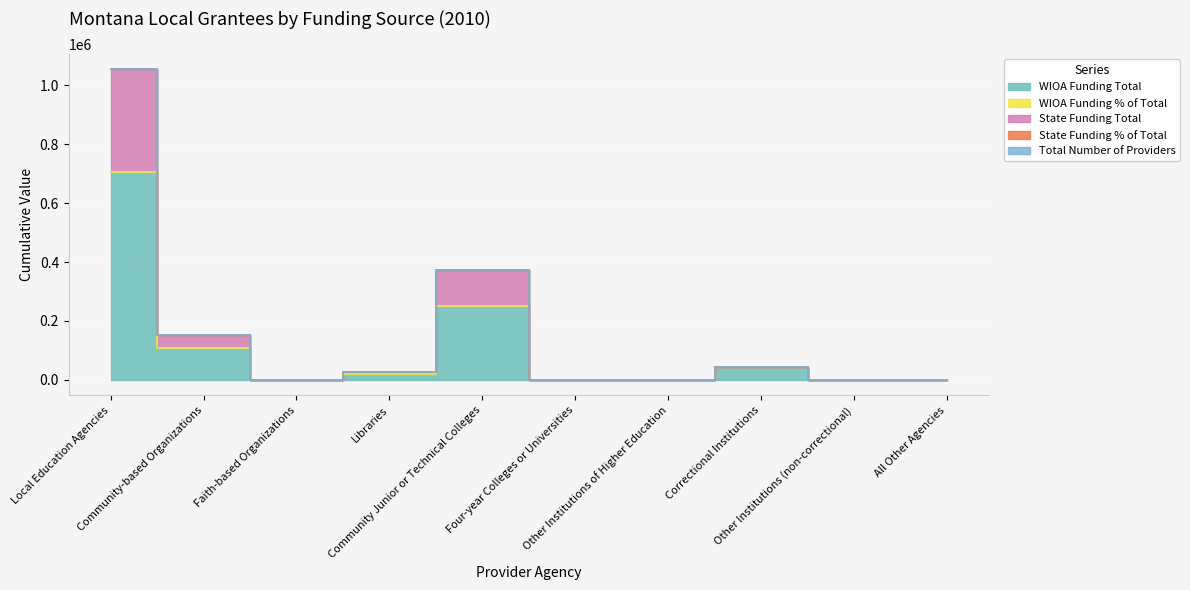

Reading left to right, list all the values displayed in this chart.

WIOA Funding Total: 704962.0	108510.0	0.0	18260.0	251636.0	0.0	0.0	43239.0	0.0	0.0
WIOA Funding % of Total: 704962.6	108510.1	0.0	18260.0	251636.2	0.0	0.0	43239.0	0.0	0.0
State Funding Total: 1054558.3	153779.2	0.0	27486.0	372544.5	0.0	0.0	43239.0	0.0	0.0
State Funding % of Total: 1054557.6	153779.1	0.0	27486.0	372544.2	0.0	0.0	43239.0	0.0	0.0